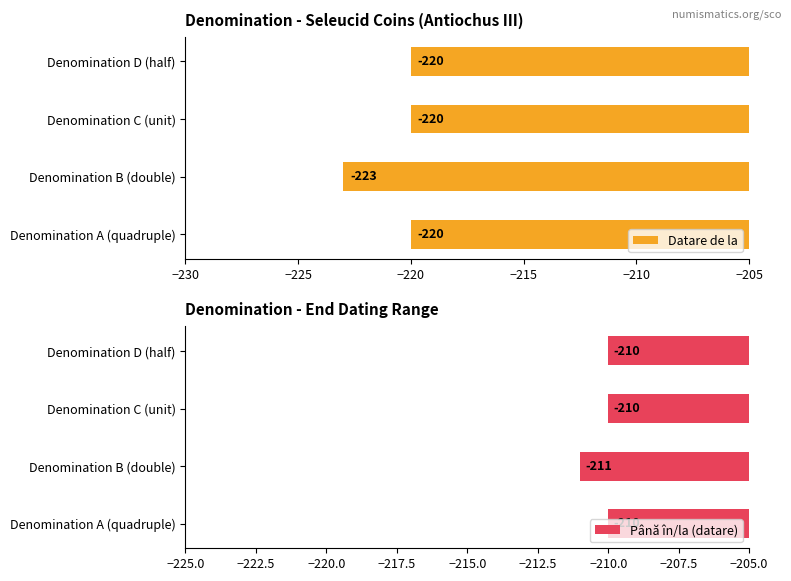

At how many categories does at least one series exceed -218?

4